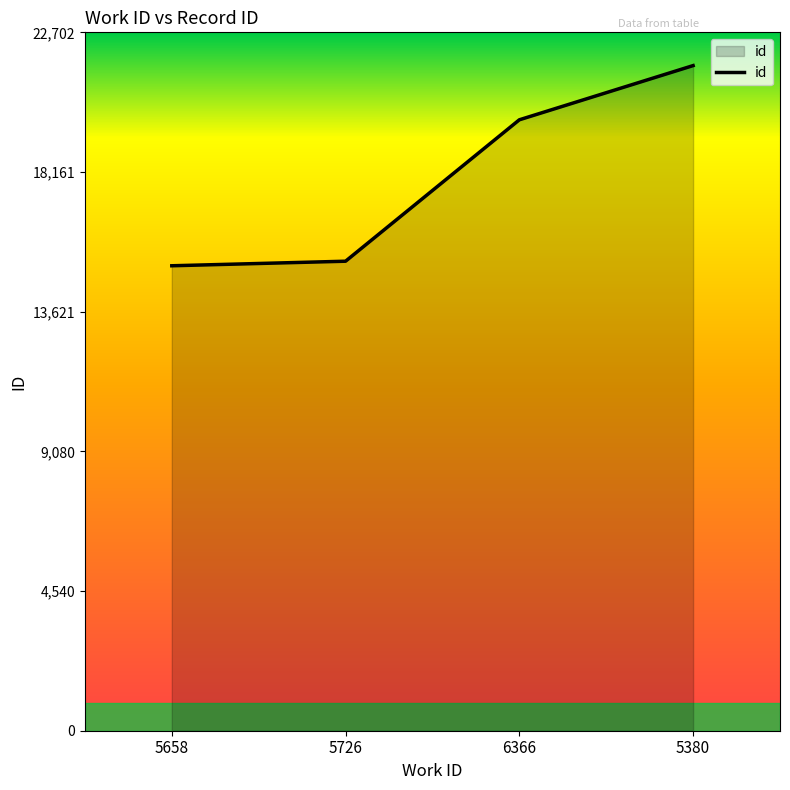

Approximately how many times larger is the value at 6366 compared to 5658?

1.3